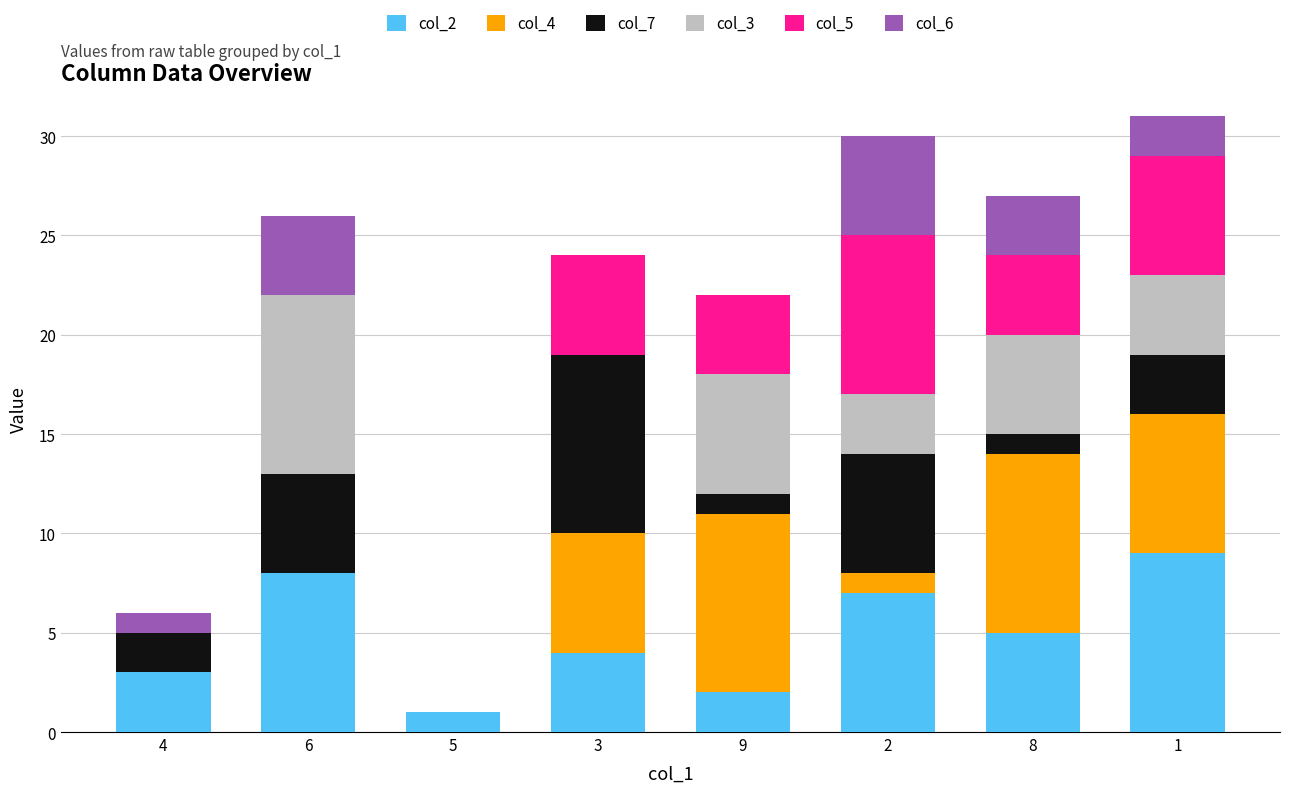

What are all the series names shown in the legend?

col_2, col_4, col_7, col_3, col_5, col_6